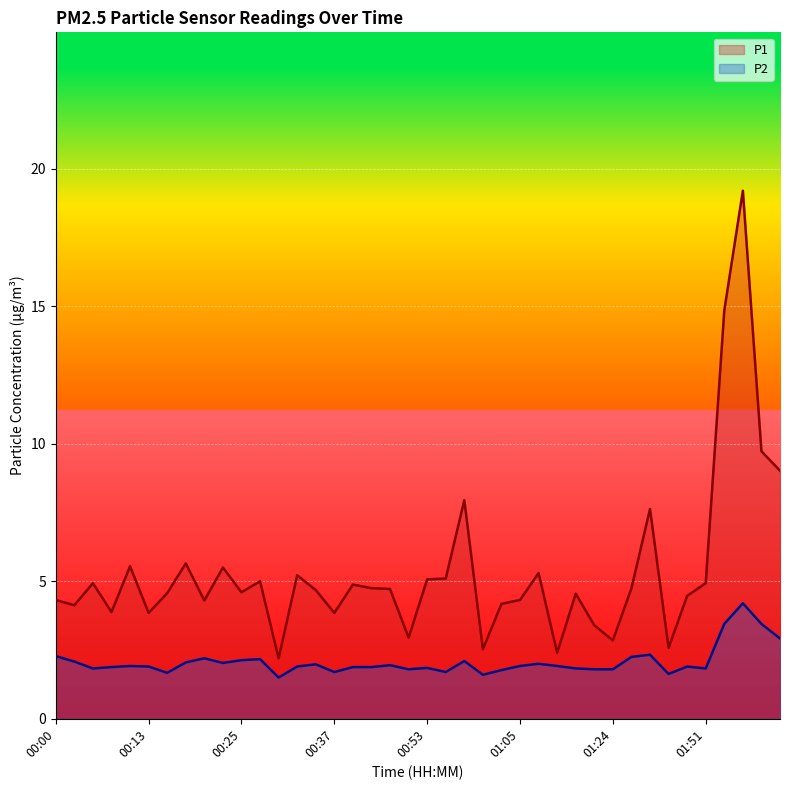

List the labels in order of P2 value, largest first.

02:02, 01:59, 02:04, 02:07, 01:35, 00:00, 01:32, 00:20, 00:28, 00:25, 00:58, 00:03, 00:18, 00:23, 01:08, 00:35, 00:48, 00:10, 01:05, 01:10, 00:13, 00:33, 01:40, 00:08, 00:40, 00:42, 00:53, 00:05, 01:13, 01:51, 00:50, 01:15, 01:24, 01:03, 00:37, 00:55, 00:15, 01:38, 01:00, 00:30